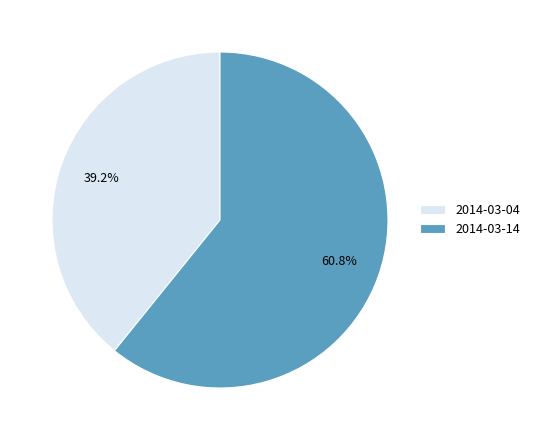

Does 2014-03-14 account for over 50% of the chart?

Yes